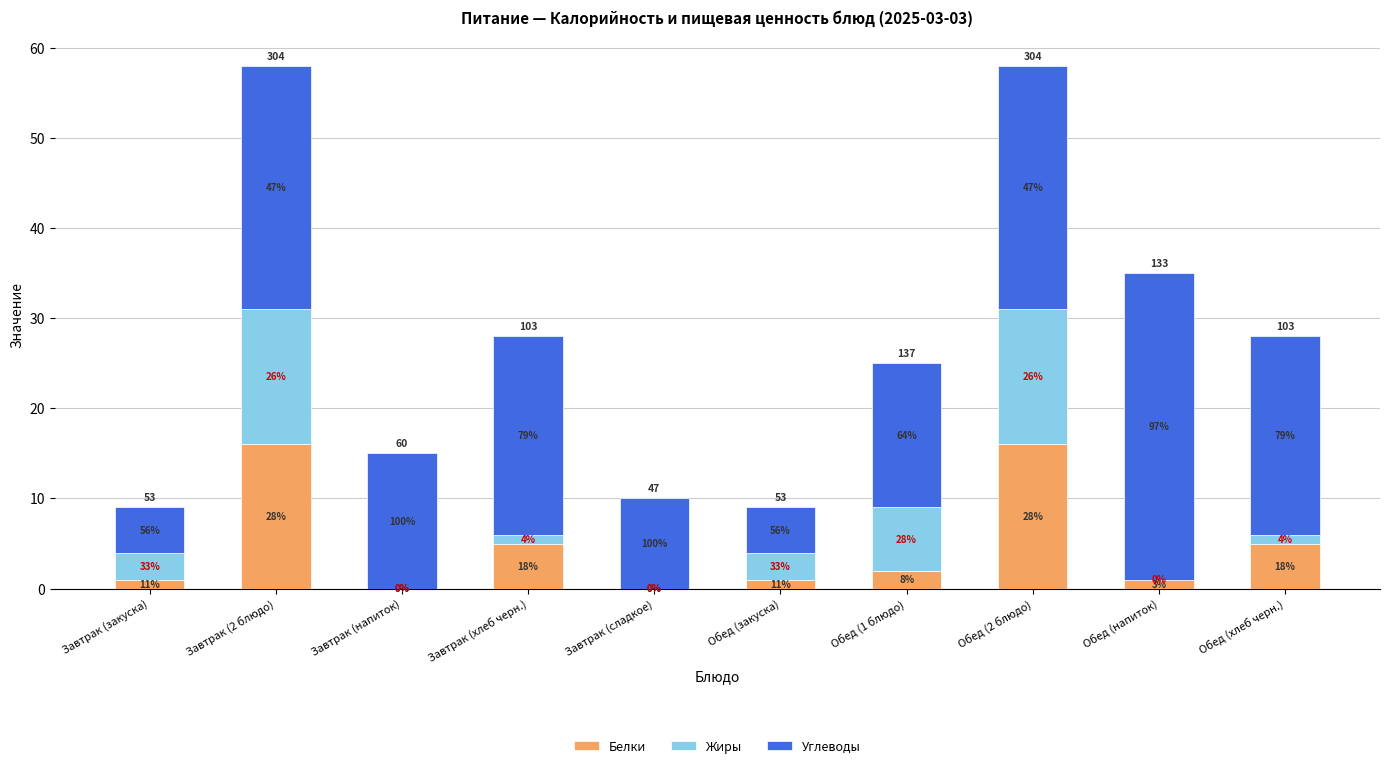

Does the chart contain stacked bars?

Yes